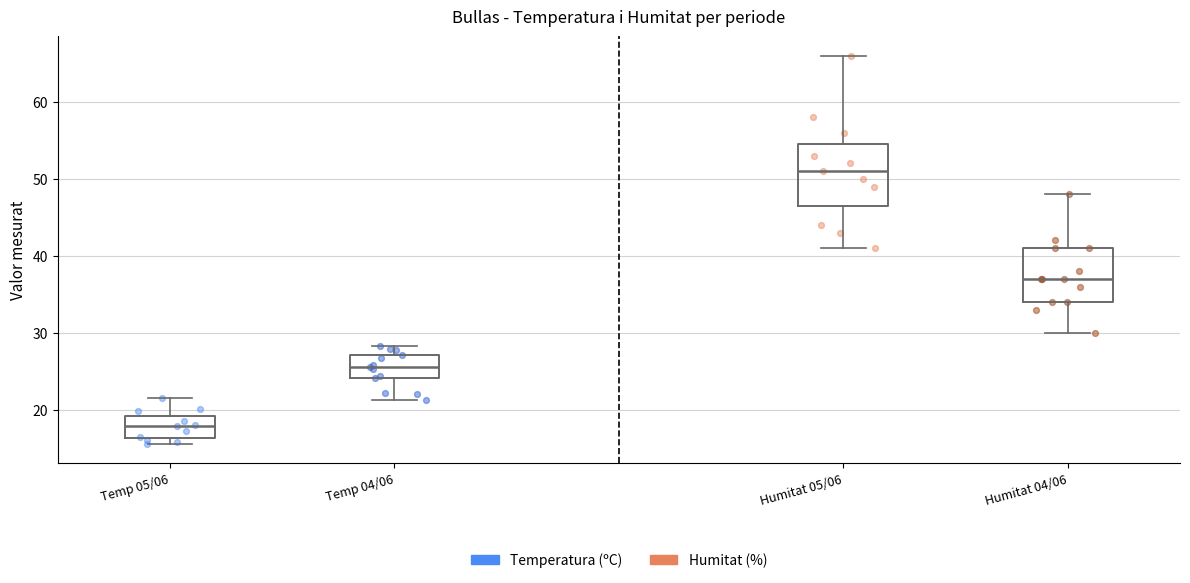

Where does the upper whisker of the box for Temp 05/06 end on the y-axis? The values are not printed on the chart, so give them approximately, as read against the axis.

22